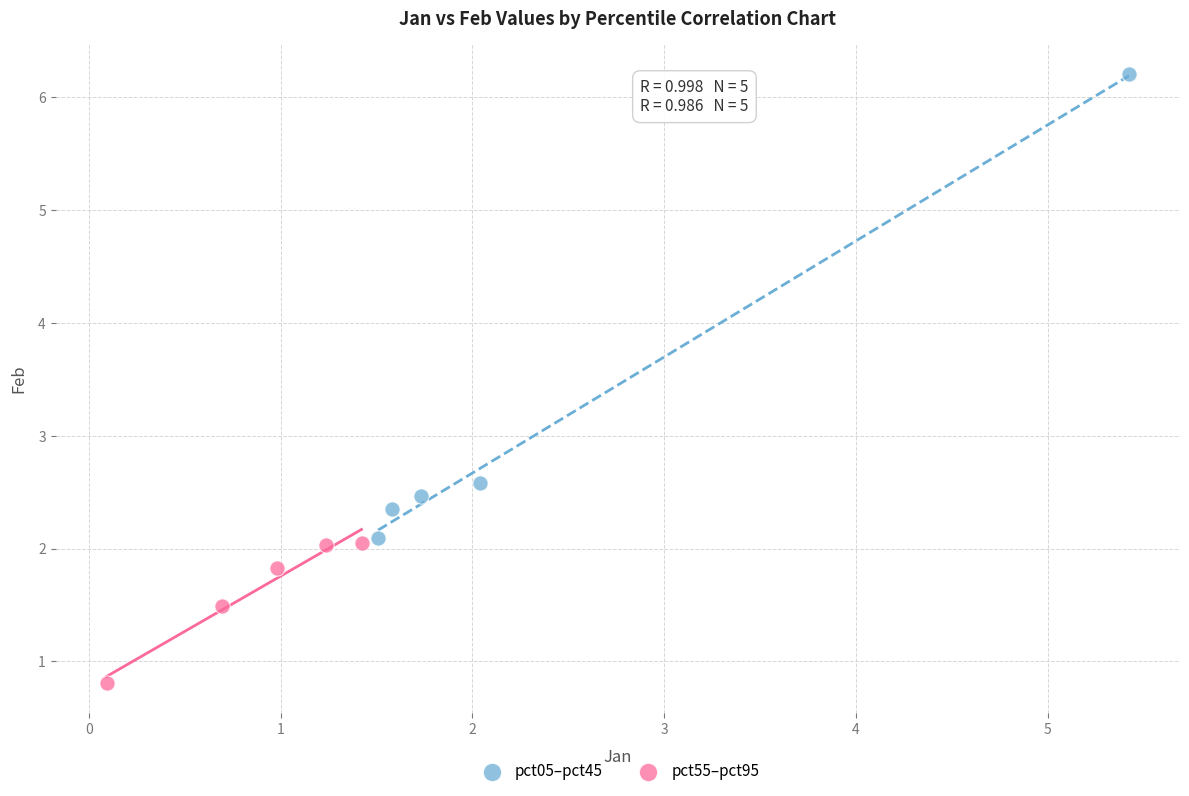

Which series reaches the minimum Y coordinate?

pct55–pct95